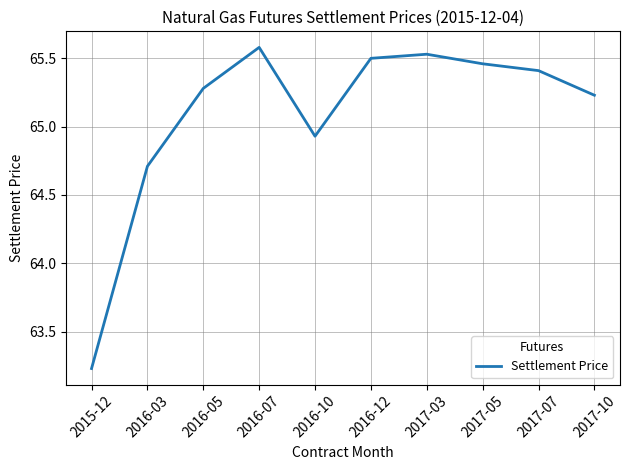

What is the ratio of the value at 2015-12 to the value at 2017-03?

1.0